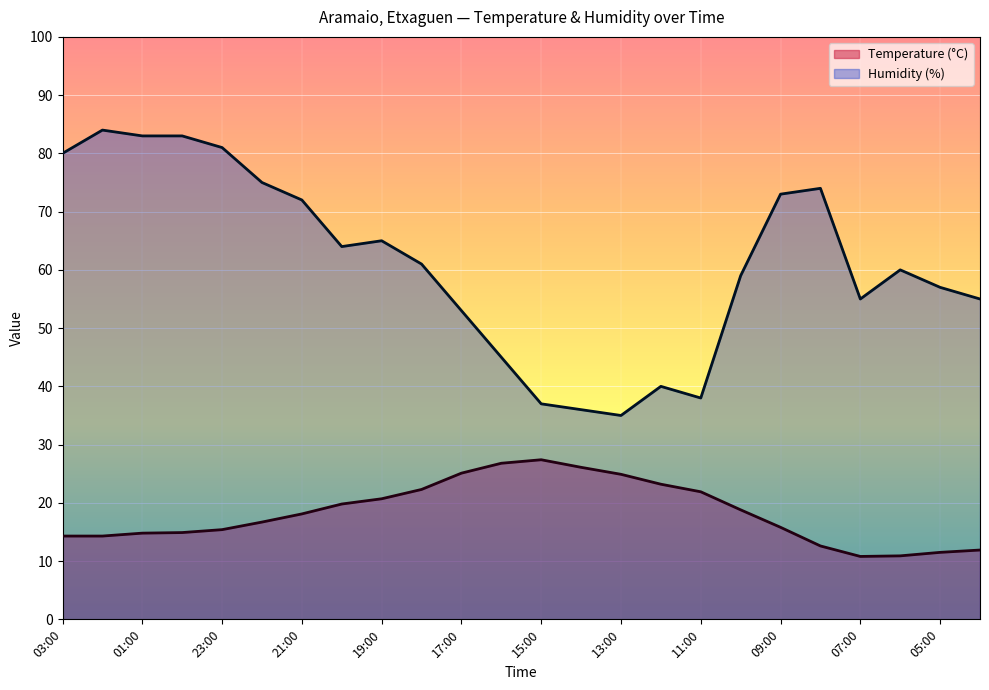

What is the difference between the maximum and minimum values in the Temperature (°C) series?

16.6